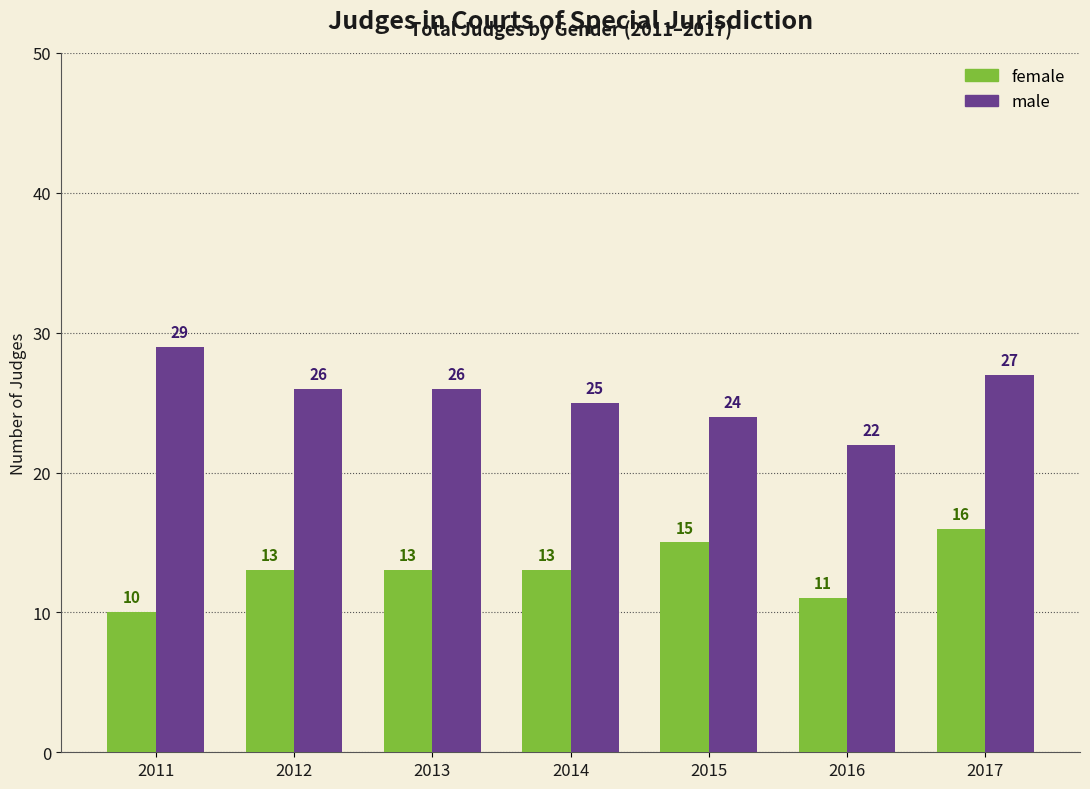

Is the value of female at 2014 greater than the value of male at 2017?

No